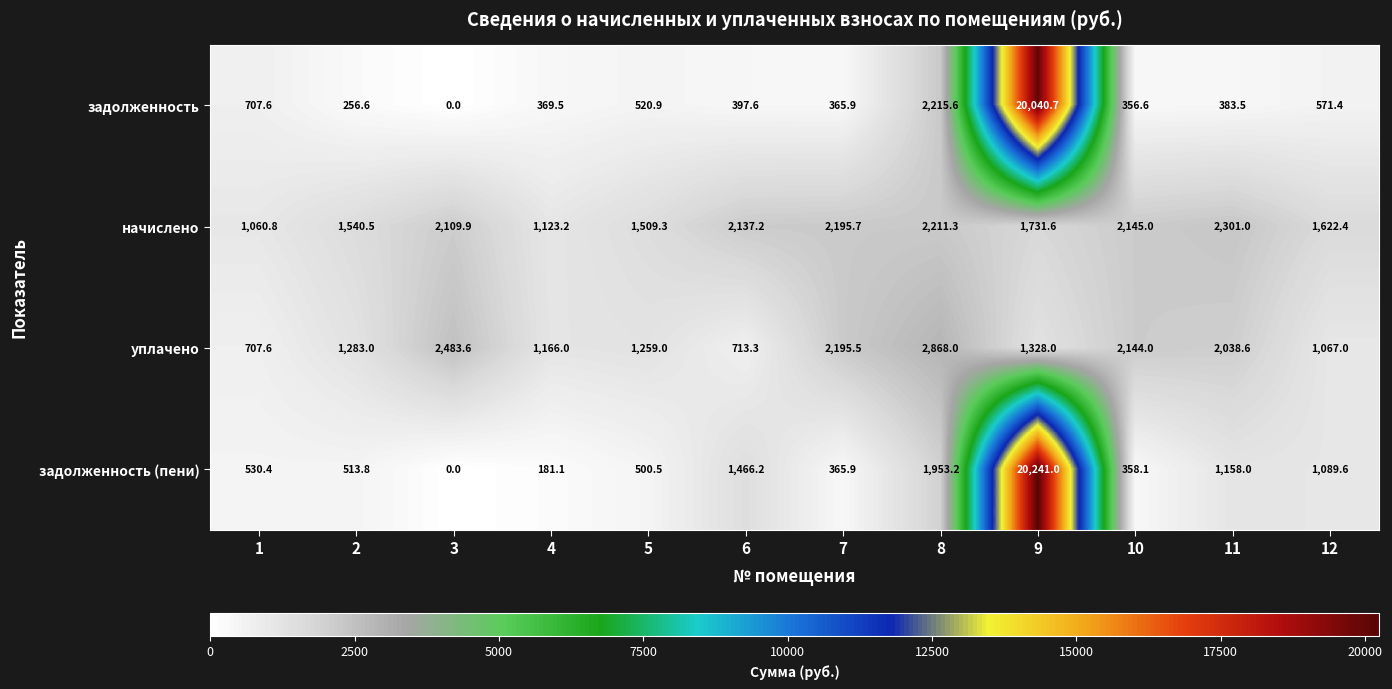

The value of задолженность (пени) at 8 is 1953.2. True or false?

True